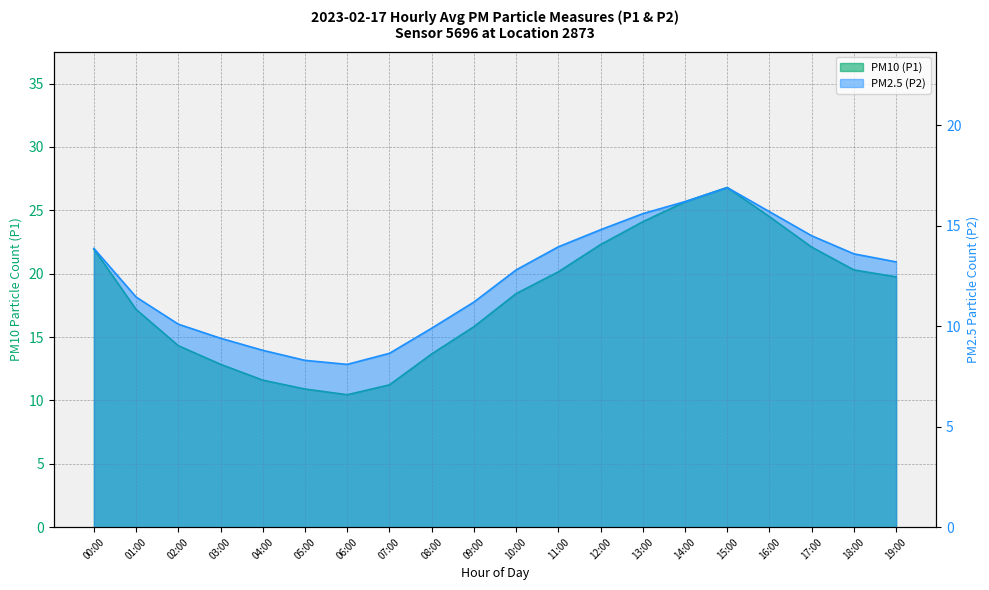

Read the P2 value at 14:00.

16.2